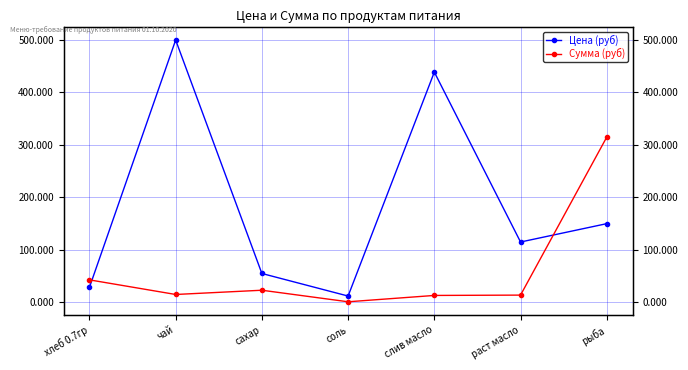

Which category has the highest value in the Цена (руб) series?

чай